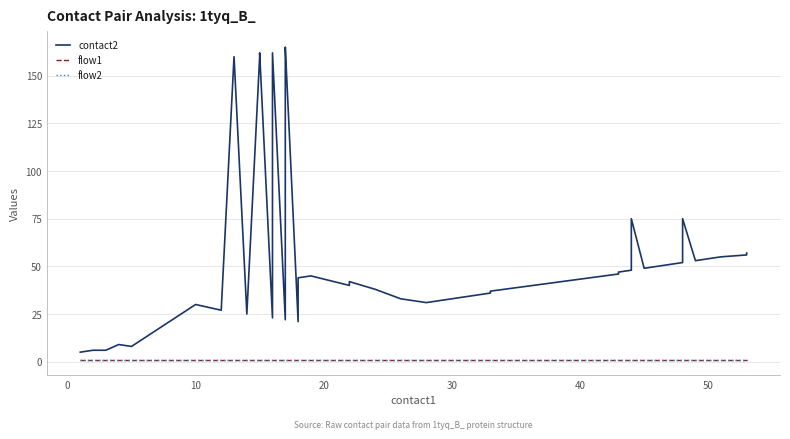

True or false: contact2 has more than 0 interior local peaks.

True